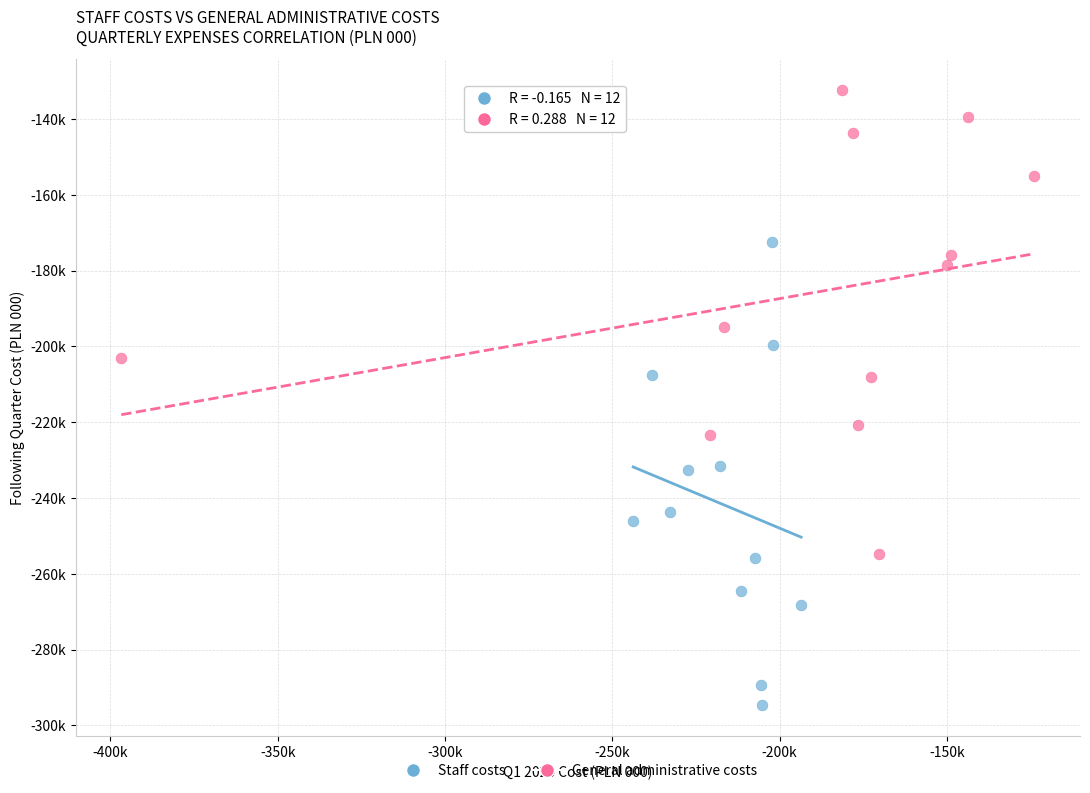

Which series contains the highest Y value?

General administrative costs